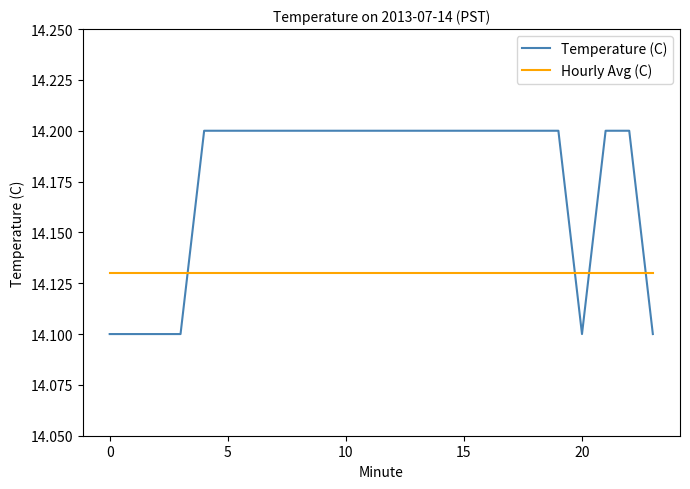

What is the greatest value displayed?

14.2